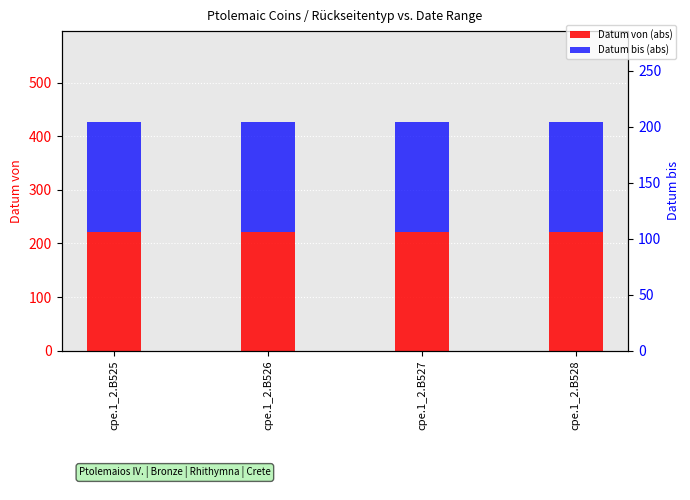

Reading left to right, transcribe all the data shown in this chart.

Datum von (abs): cpe.1_2.B525=222	cpe.1_2.B526=222	cpe.1_2.B527=222	cpe.1_2.B528=222
Datum bis (abs): cpe.1_2.B525=204	cpe.1_2.B526=204	cpe.1_2.B527=204	cpe.1_2.B528=204